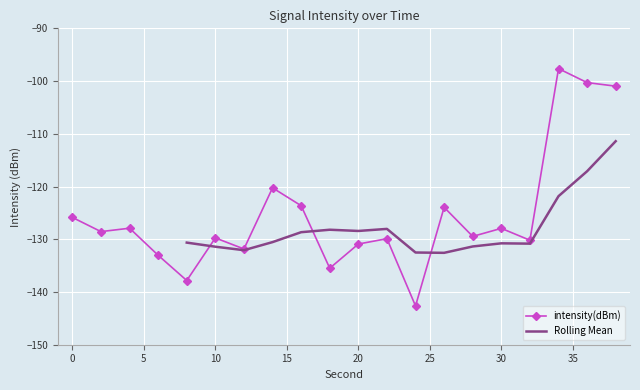

Reading right to left, extract all data points from this chart.

-101.0	-100.3	-97.6	-130.2	-127.9	-129.5	-123.9	-142.6	-129.9	-130.9	-135.5	-123.6	-120.2	-131.8	-129.7	-137.8	-133.0	-127.9	-128.6	-125.9